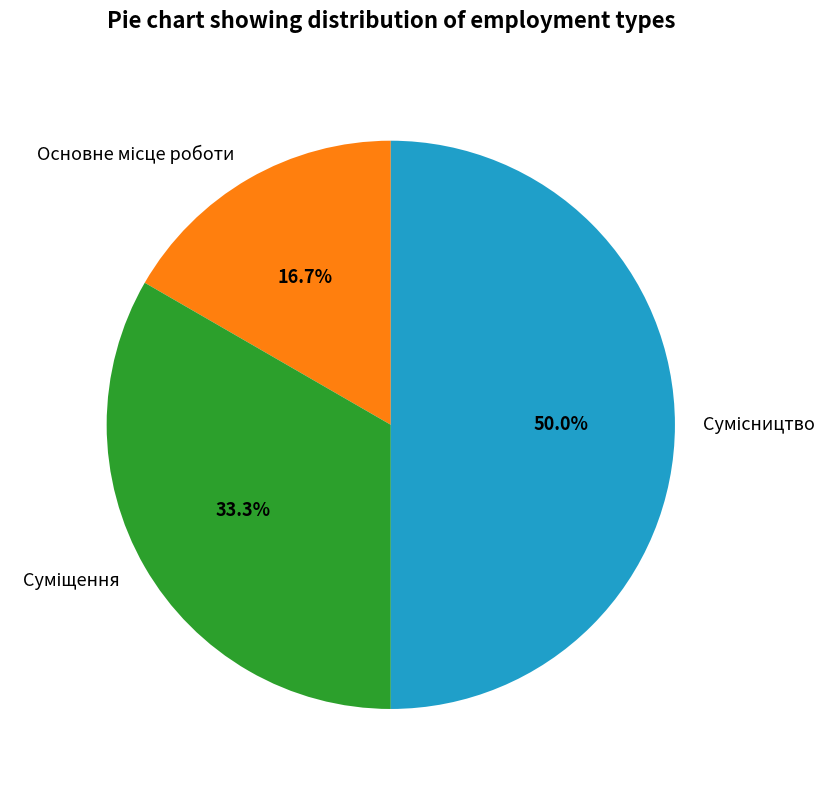

Is there any slice that represents more than half of the pie?

No